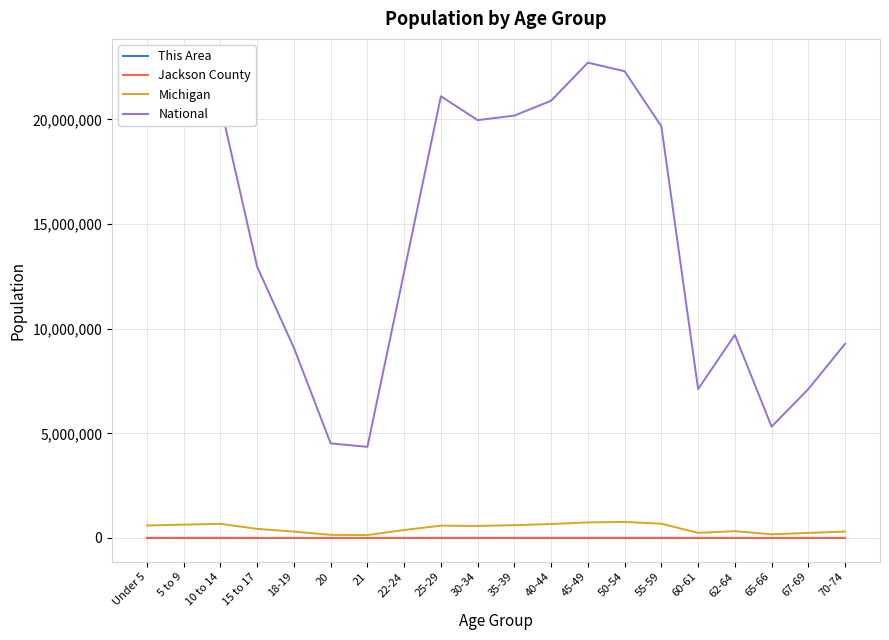

Which series has the largest range (max minus min)?

National